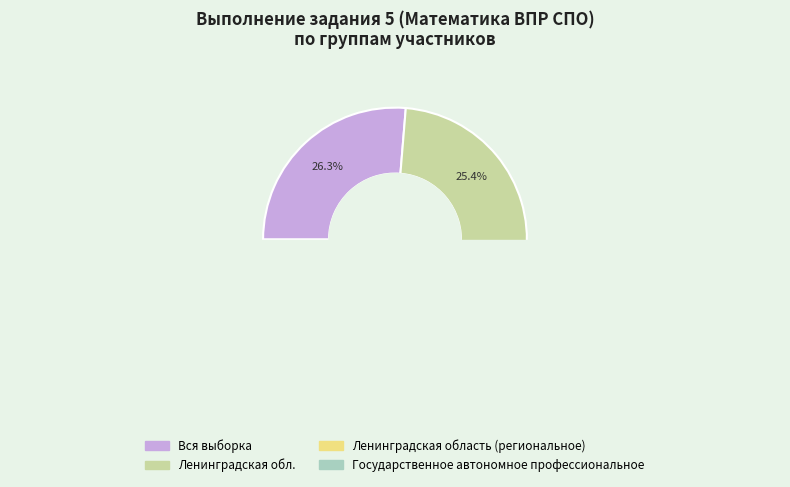

Does any single category account for the majority?

No